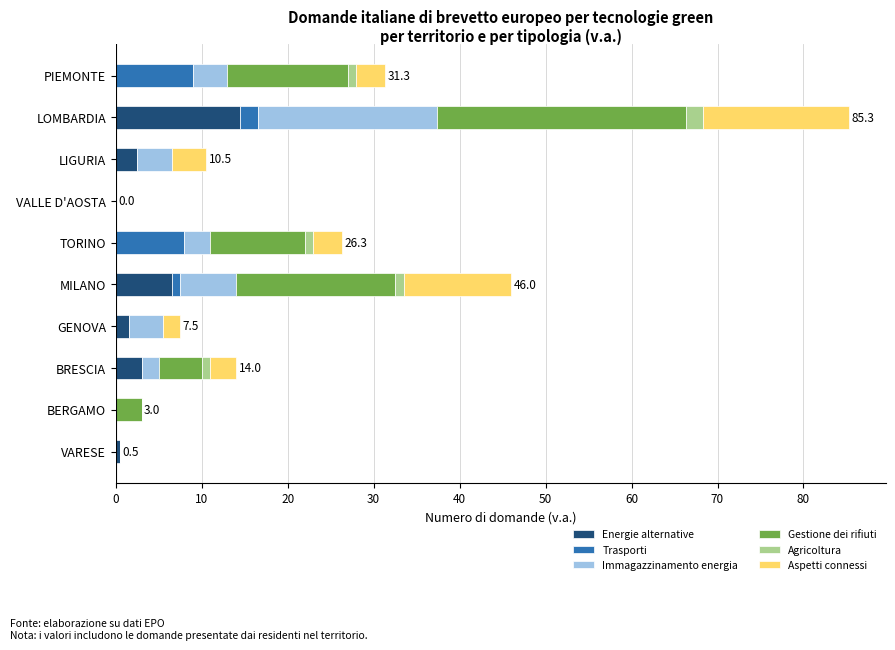

Which category has the highest value in the Energie alternative series?

LOMBARDIA